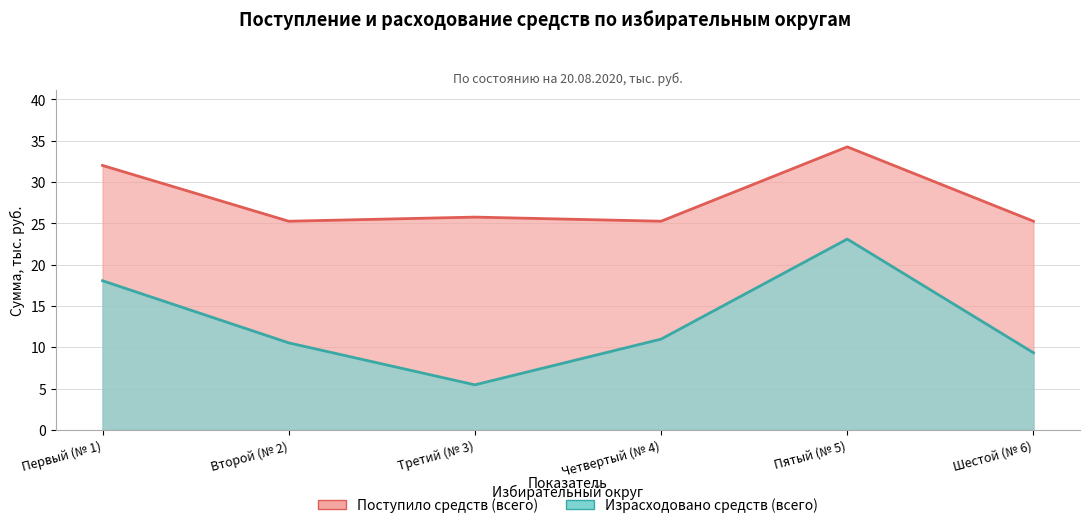

What is the average value of the Поступило средств (всего) series?

28.0